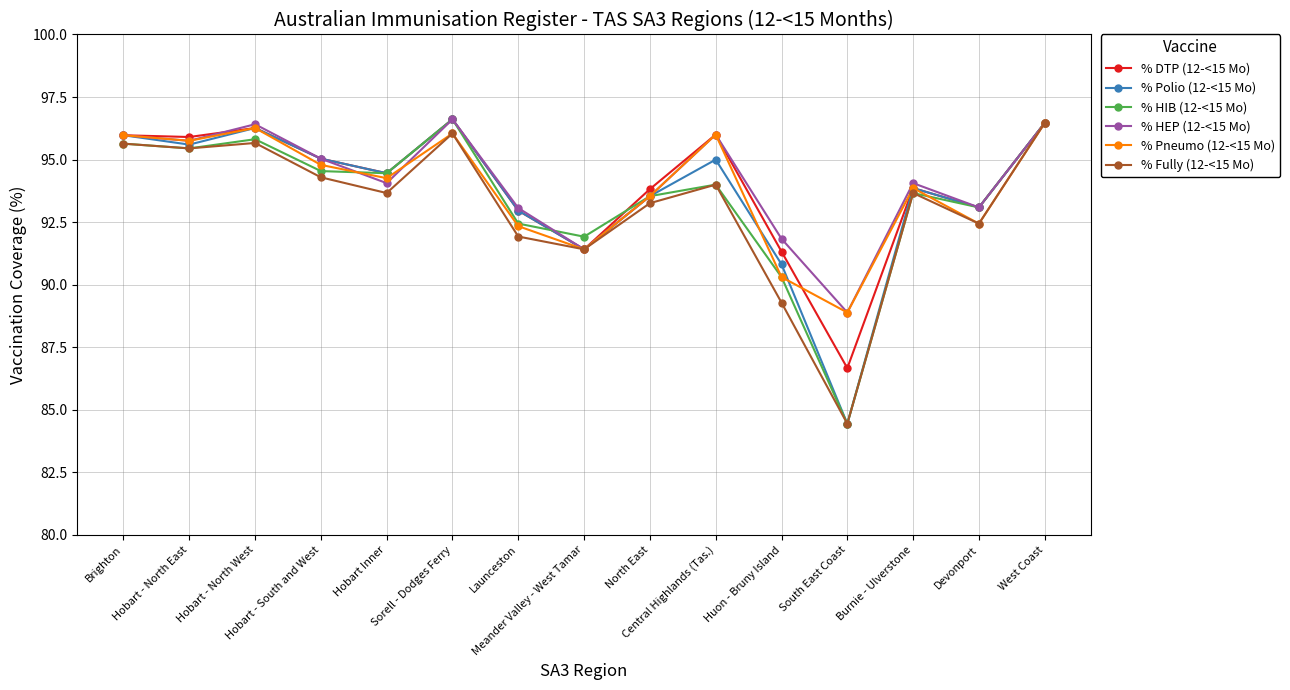

What is the value of the % Fully (12-<15 Mo) point at the 12th from the left?

84.4